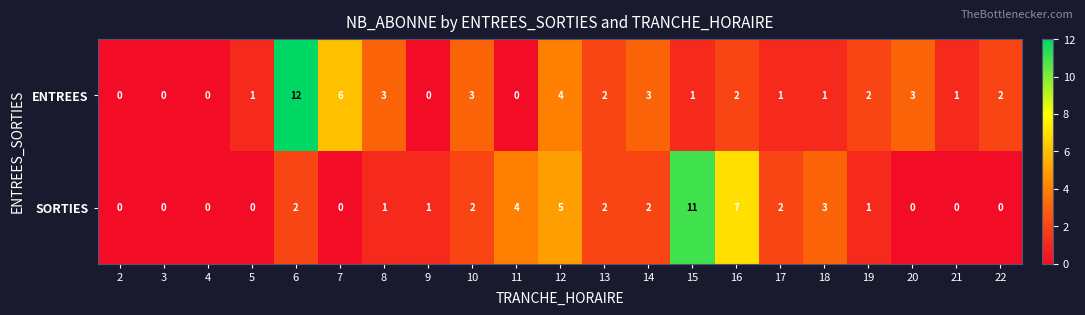

Which label corresponds to the largest value in the chart?

6